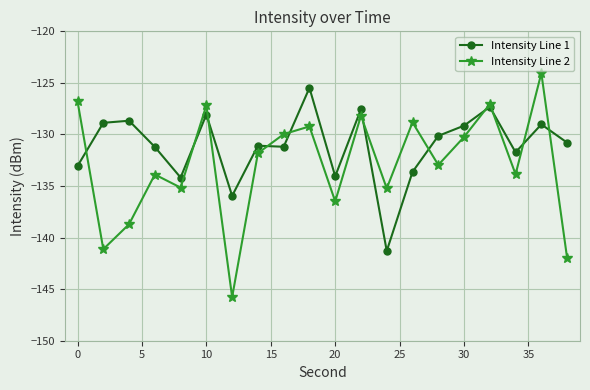

What is the value of the Intensity Line 2 point at the 11th from the left?

-136.5